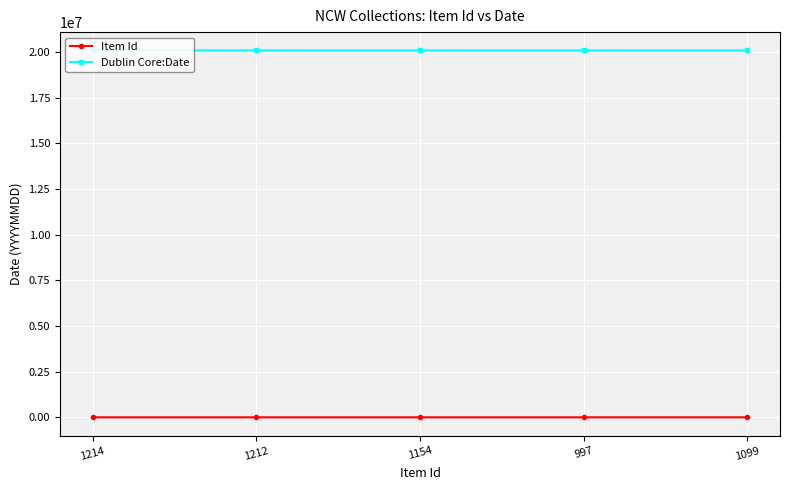

What are all the series names shown in the legend?

Item Id, Dublin Core:Date